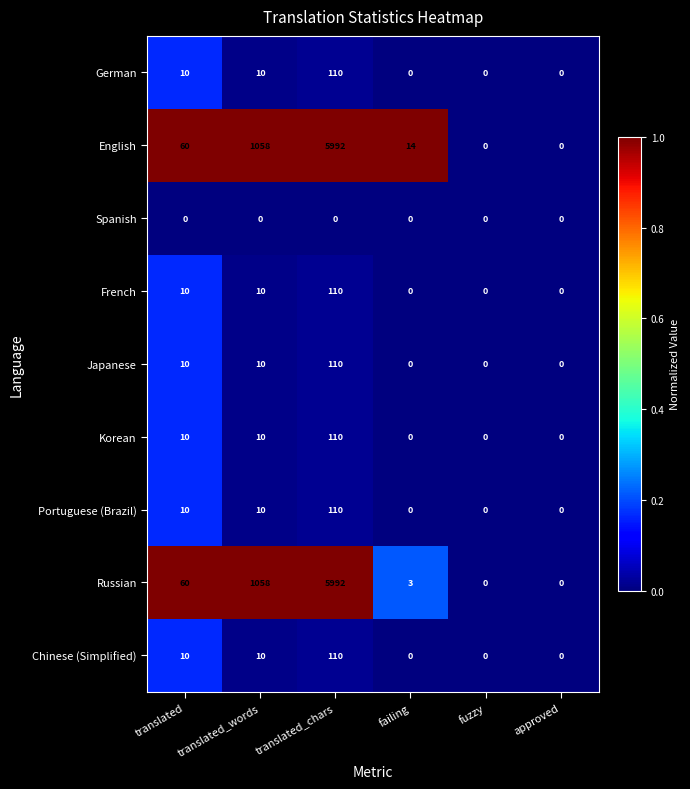

The value of Chinese (Simplified) at translated_words is 14. True or false?

False